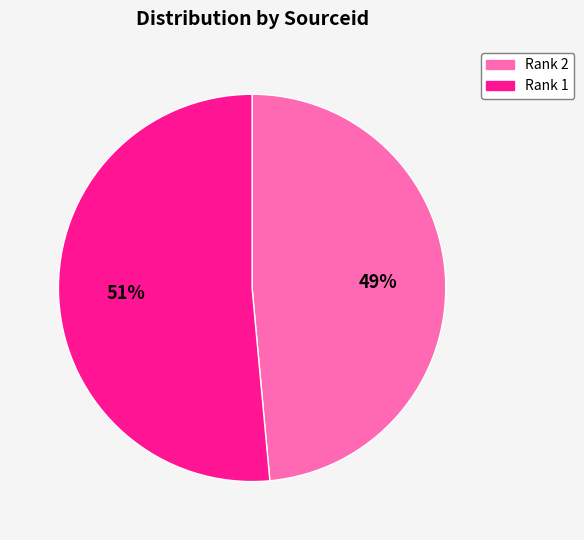

Count the number of slices in the pie.

2